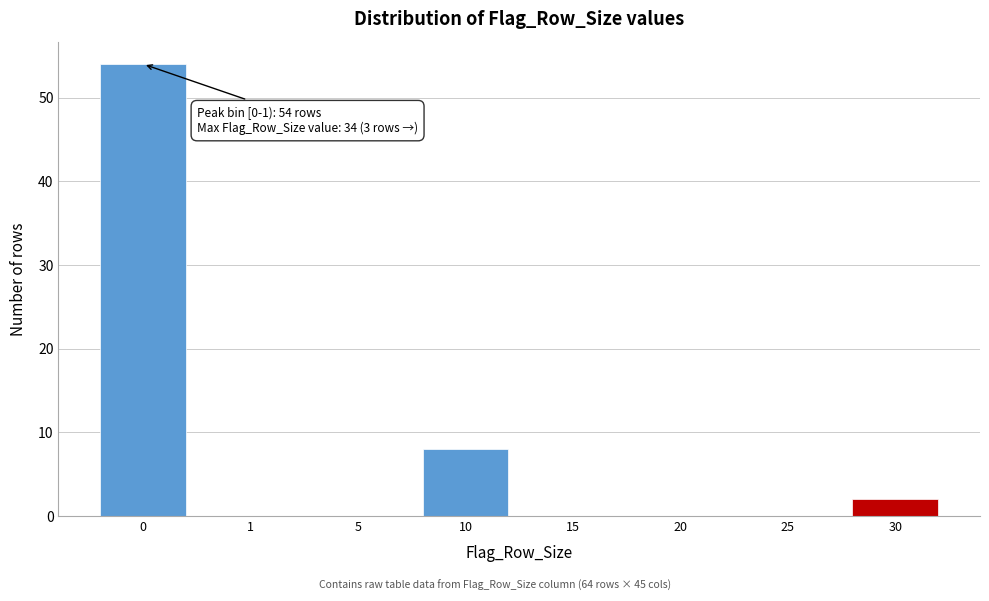

Reading left to right, transcribe all the data shown in this chart.

0=54	1=0	5=0	10=8	15=0	20=0	25=0	30=2